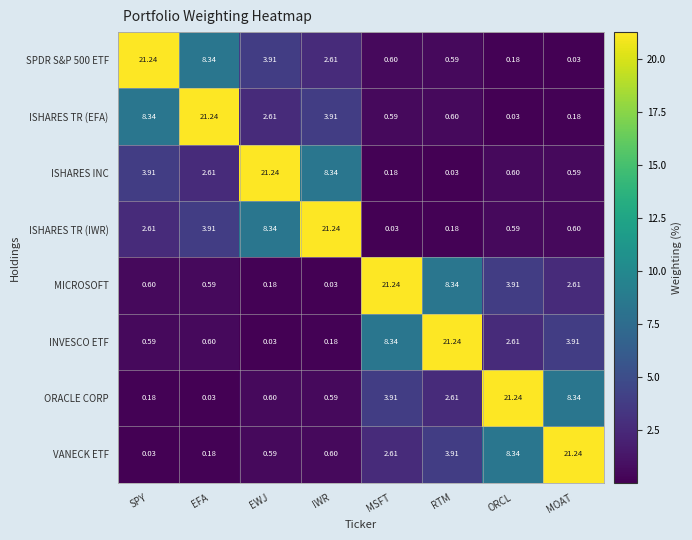

At which label does ORACLE CORP reach its peak?

ORCL